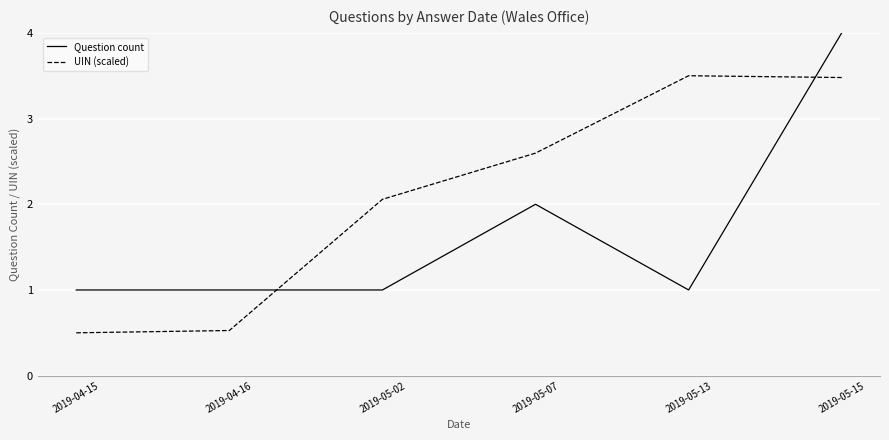

What is the spread (max minus min) of values at 2019-05-02?

1.1